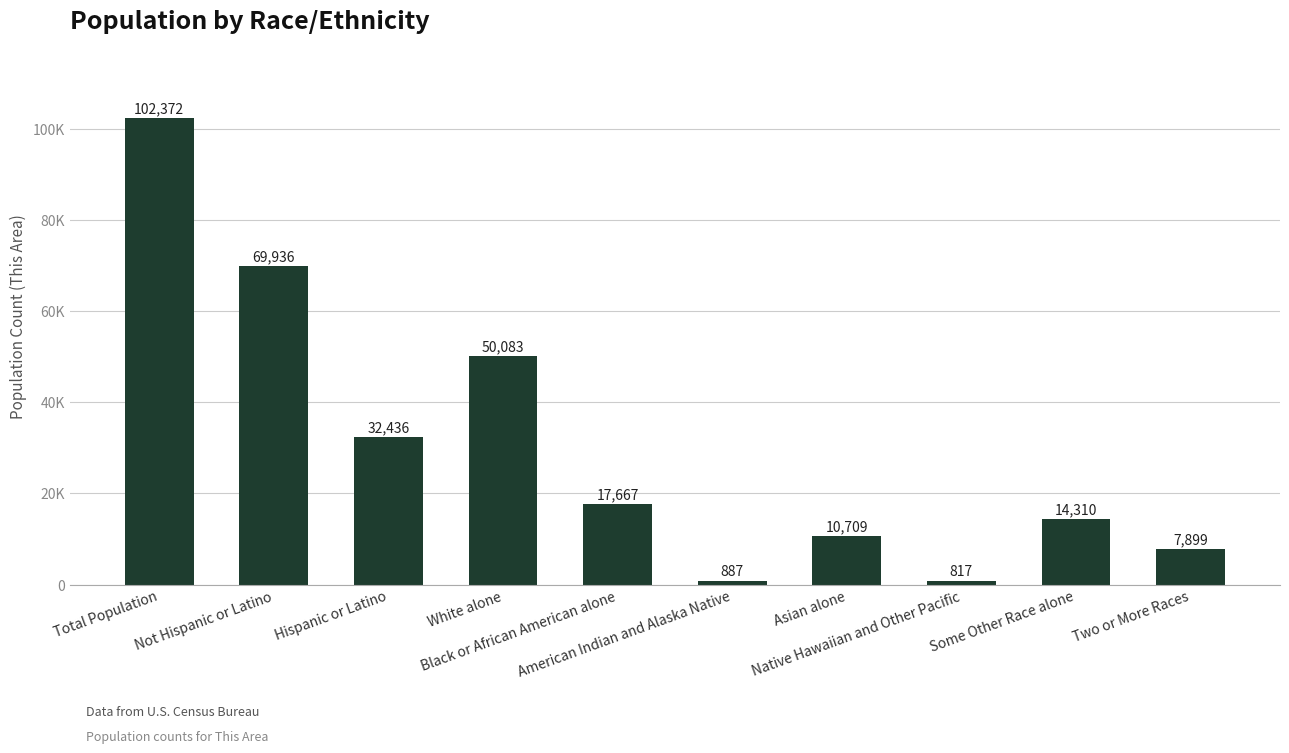

What position from the right is Black or African American alone?

6